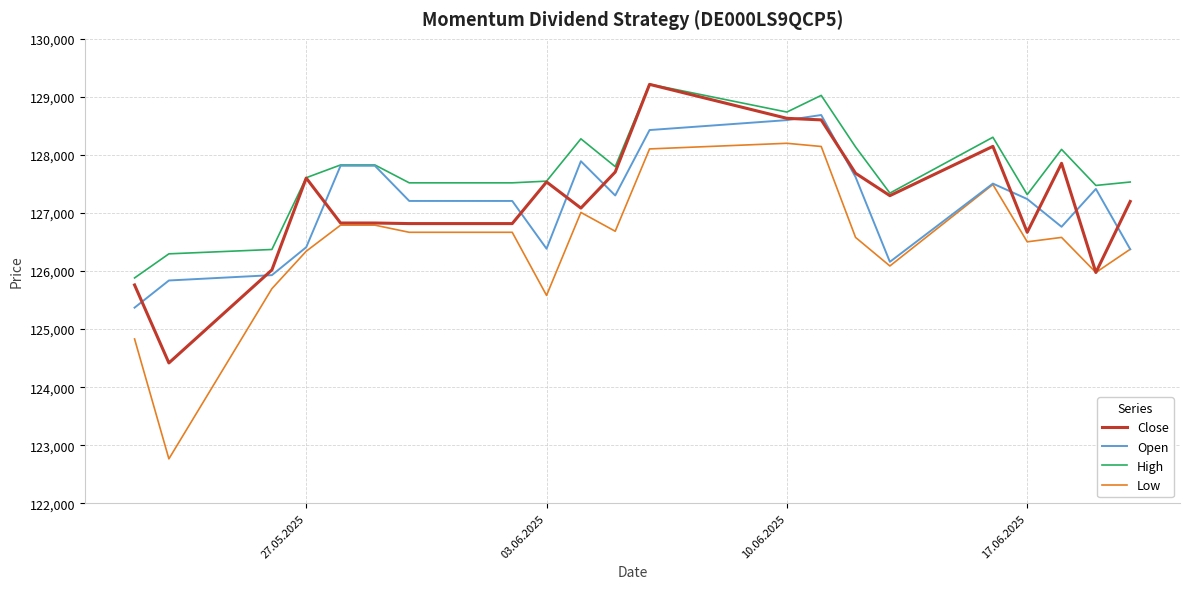

What is the lowest value of the Close series?

124418